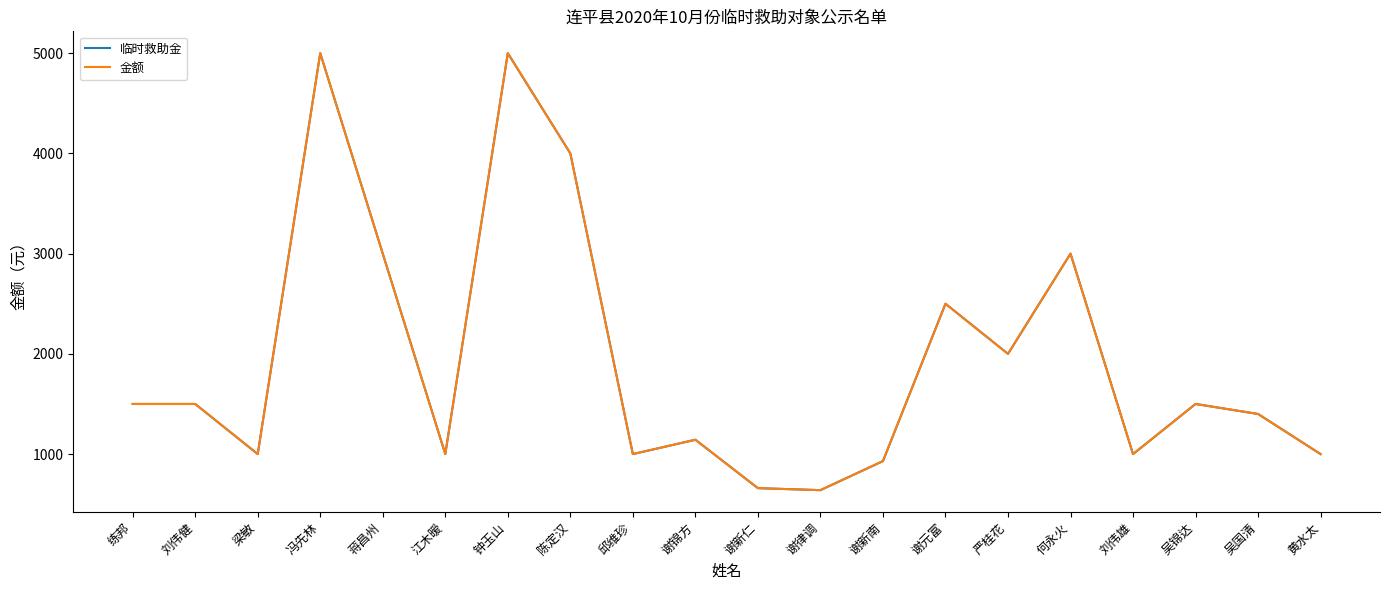

Is this an area chart (filled region under the line)?

No